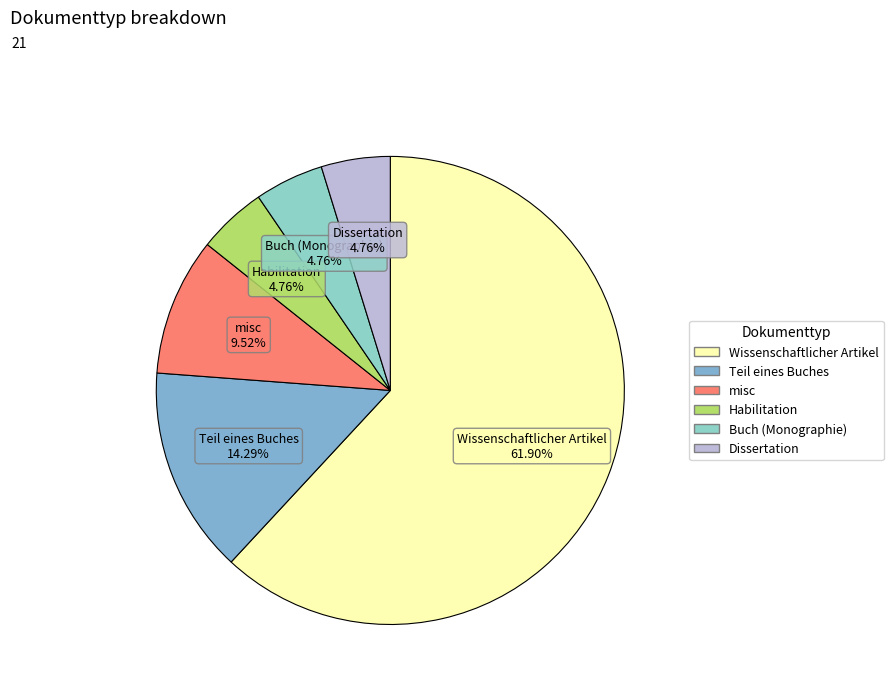

What is the largest slice in the pie chart?

Wissenschaftlicher Artikel